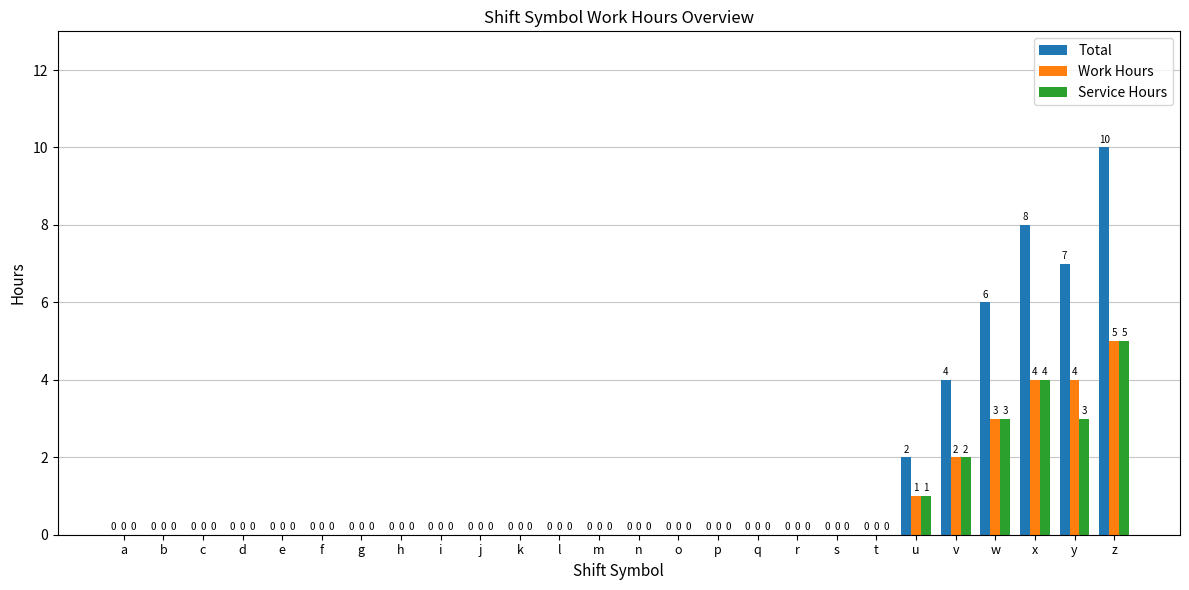

At which category is the sum across all series the highest?

z